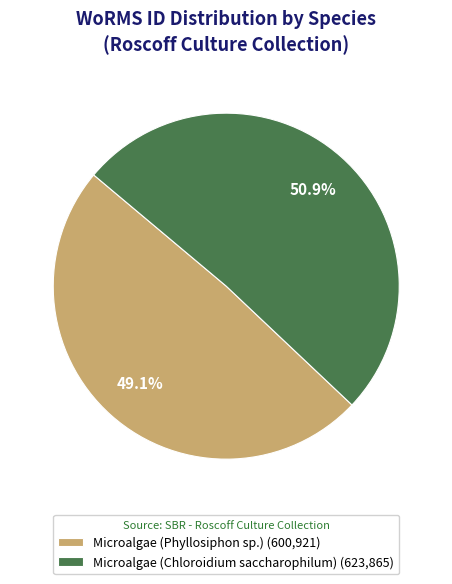

Is it true that Microalgae (Phyllosiphon sp.) is 49% of the pie?

True